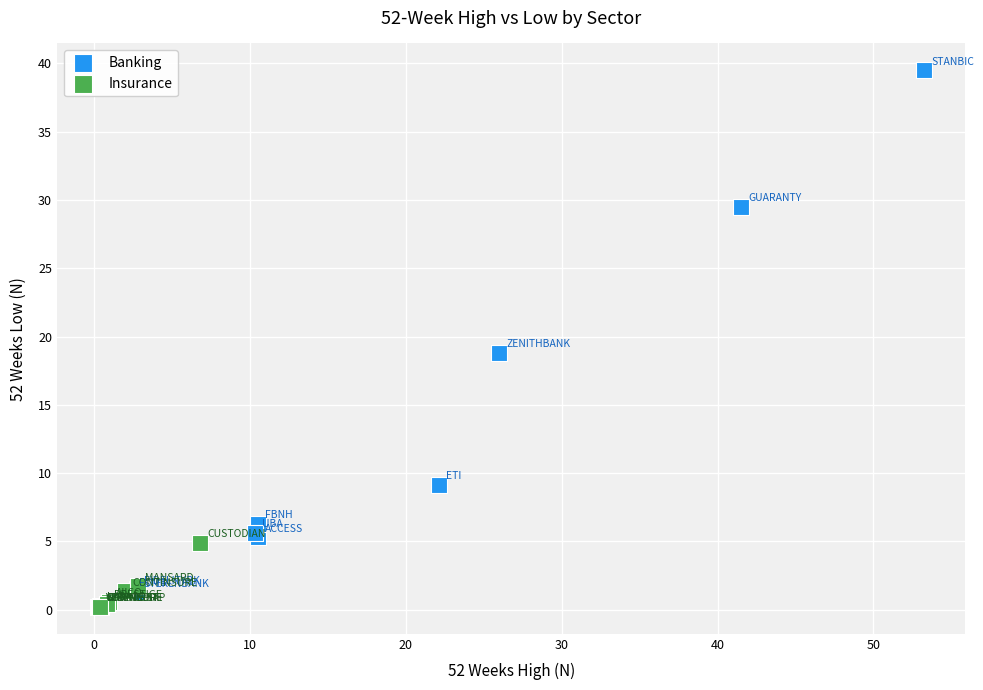

Which series contains the highest Y value?

Banking